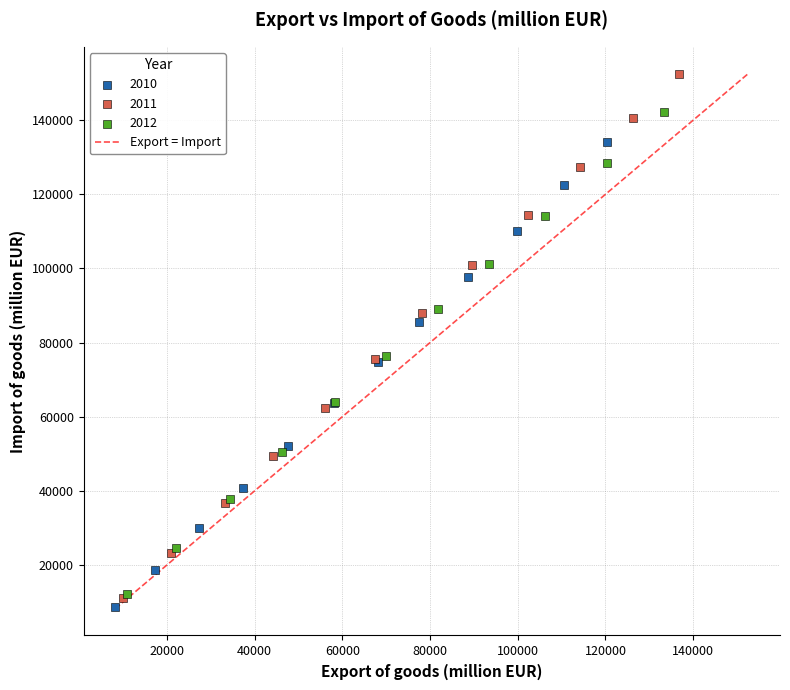

Which series has the largest Y range (max minus min)?

2011